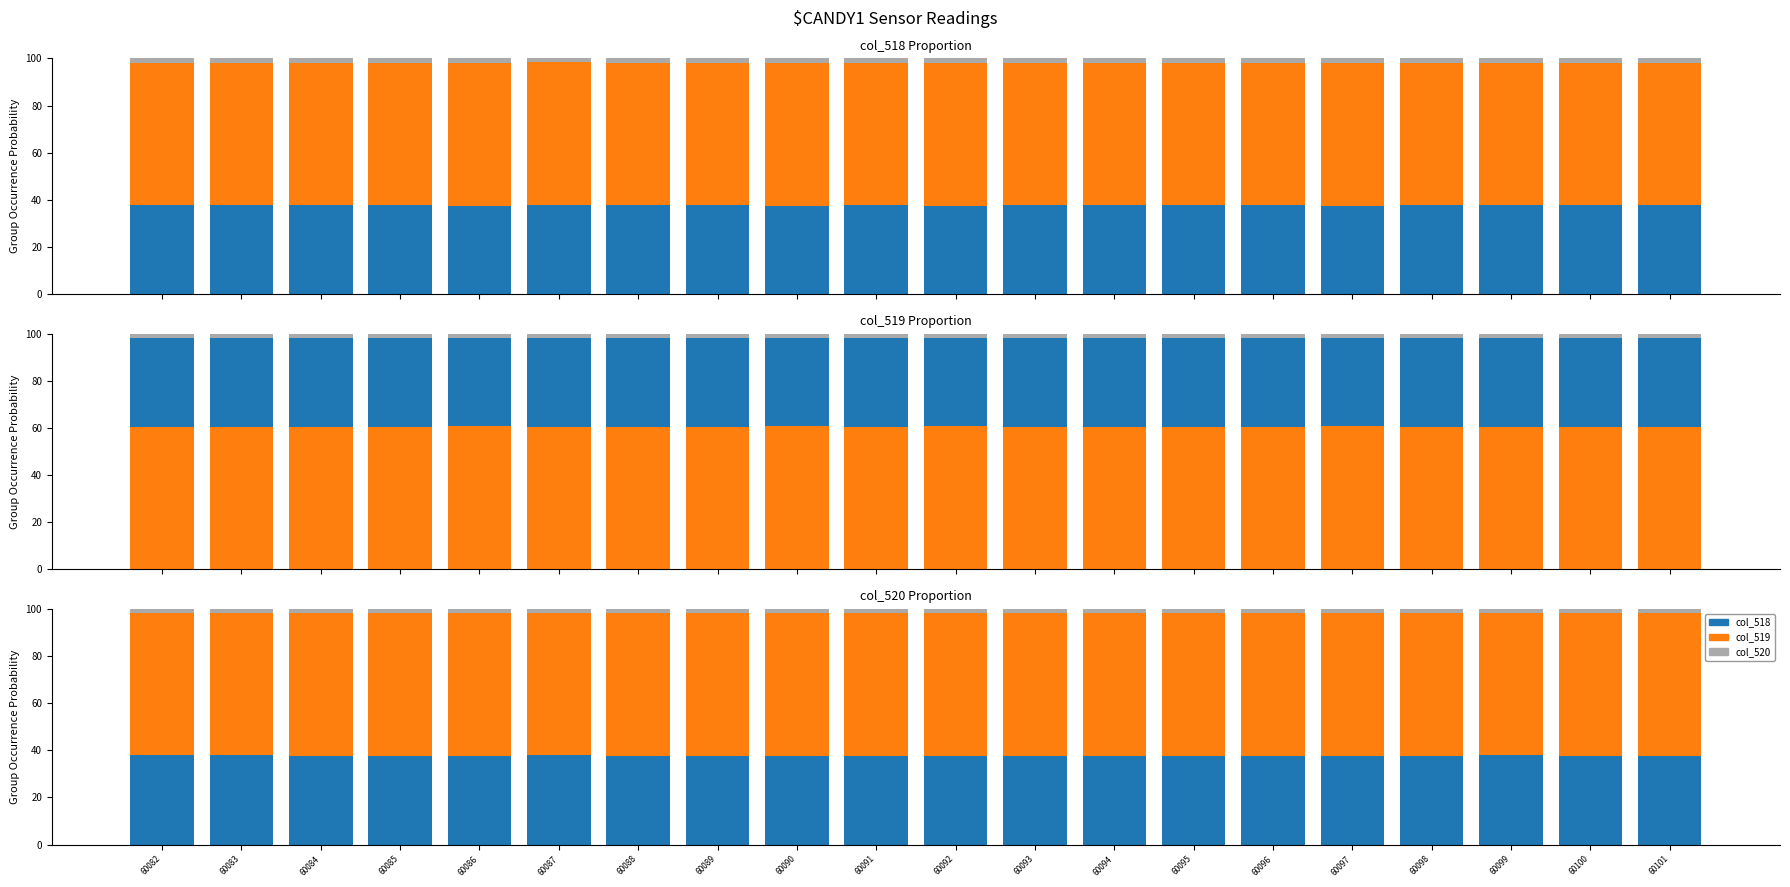

The value of col_518 at 60097 is 63.6. True or false?

False